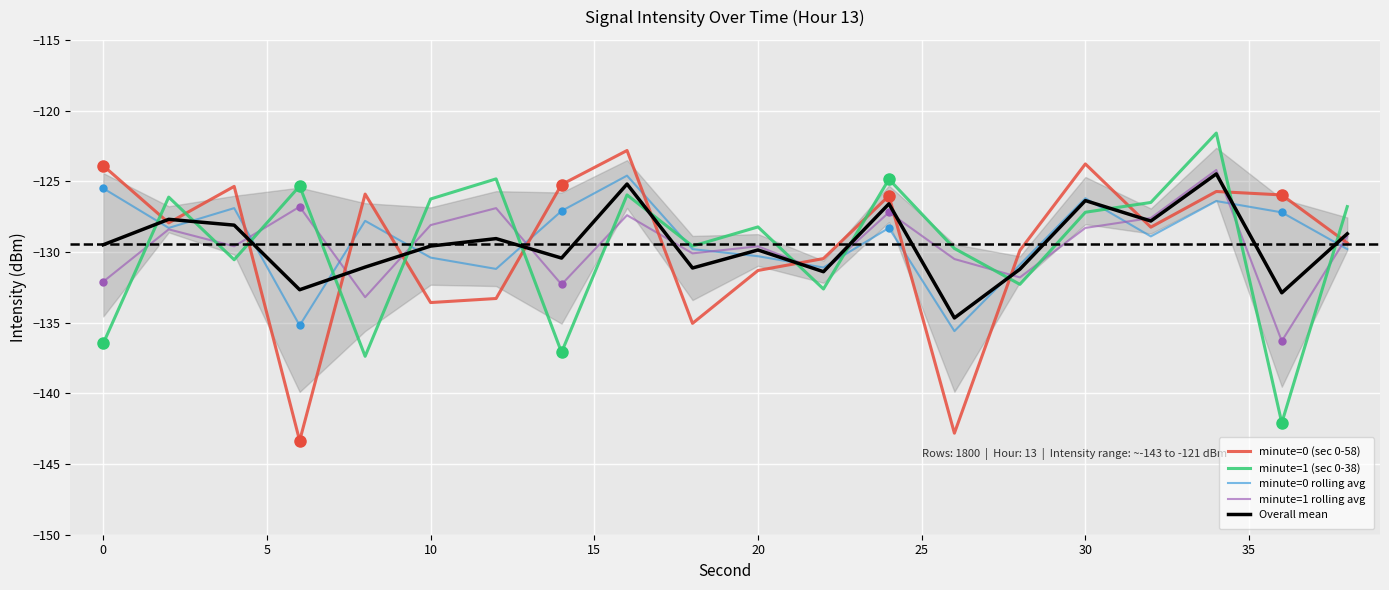

What is the spread (max minus min) of values at 10?

18.0